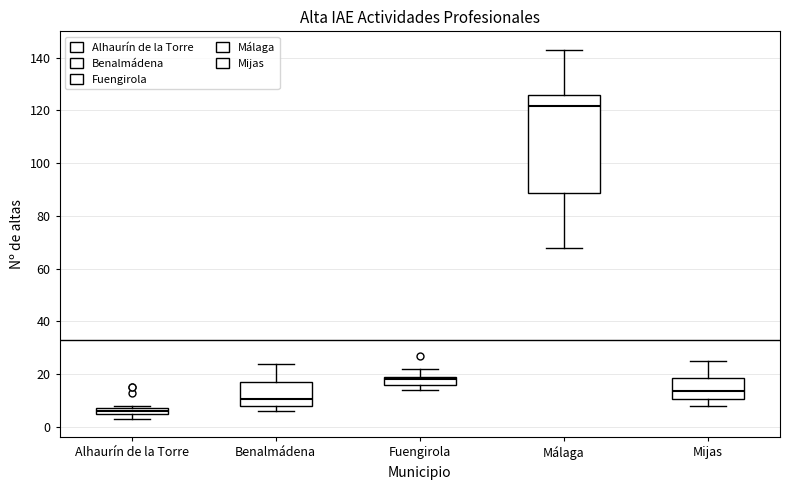

Where does the upper whisker of the box for Fuengirola end on the y-axis? The values are not printed on the chart, so give them approximately, as read against the axis.

22